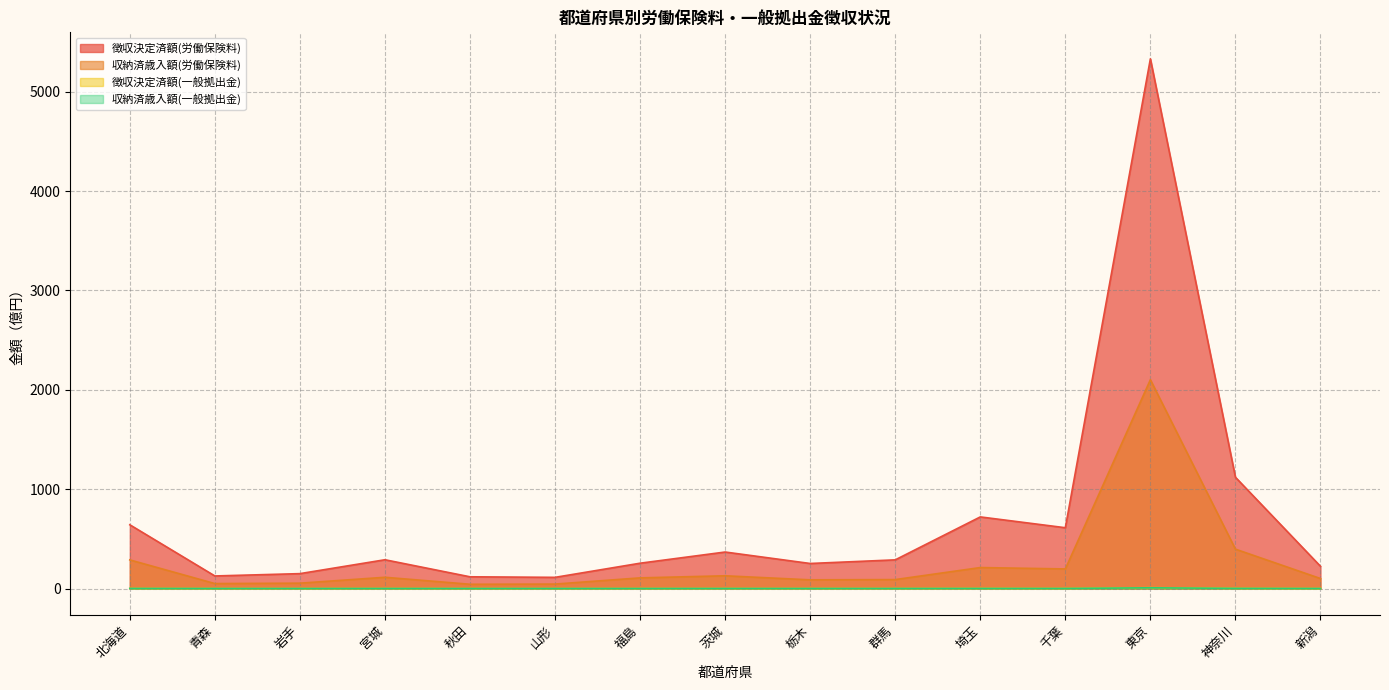

What are all the series names shown in the legend?

徴収決定済額(労働保険料), 収納済歳入額(労働保険料), 徴収決定済額(一般拠出金), 収納済歳入額(一般拠出金)